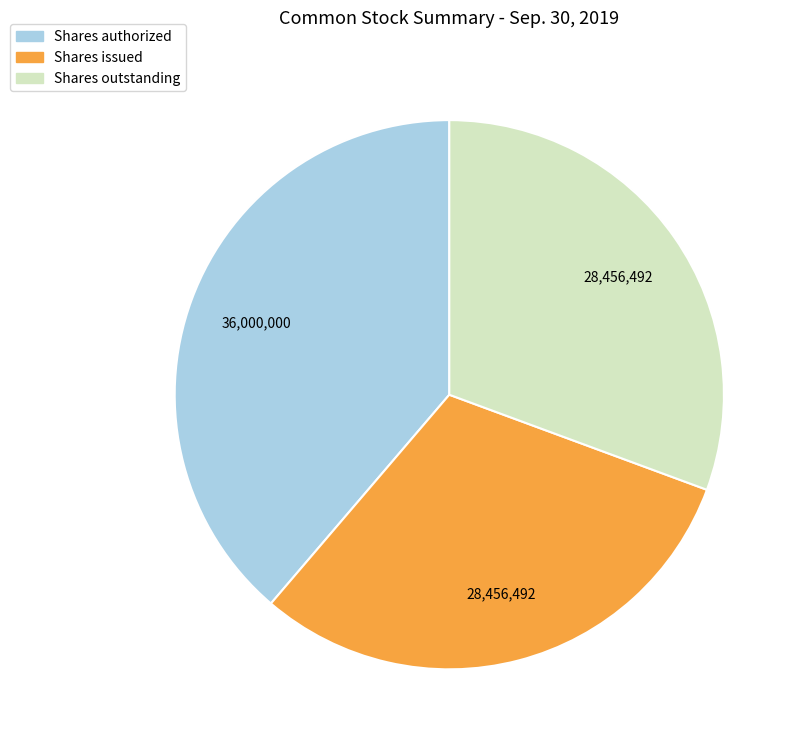

Does any single category account for the majority?

No